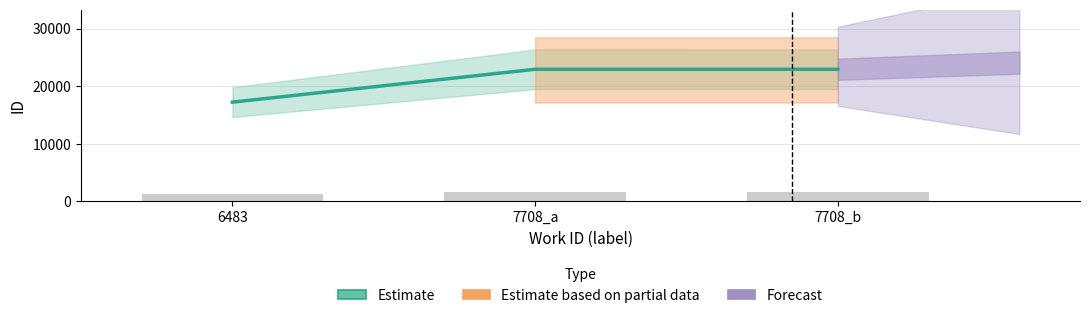

Reading left to right, transcribe all the data shown in this chart.

6483=17250	7708_a=22962	7708_b=22963